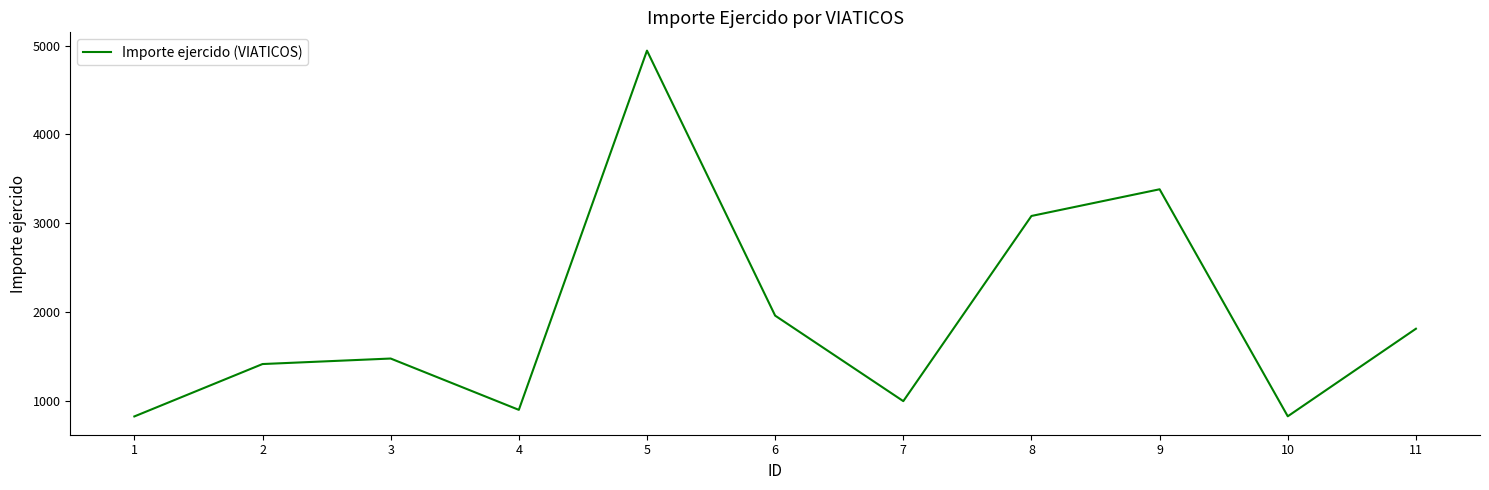

What is the average value?

1968.9